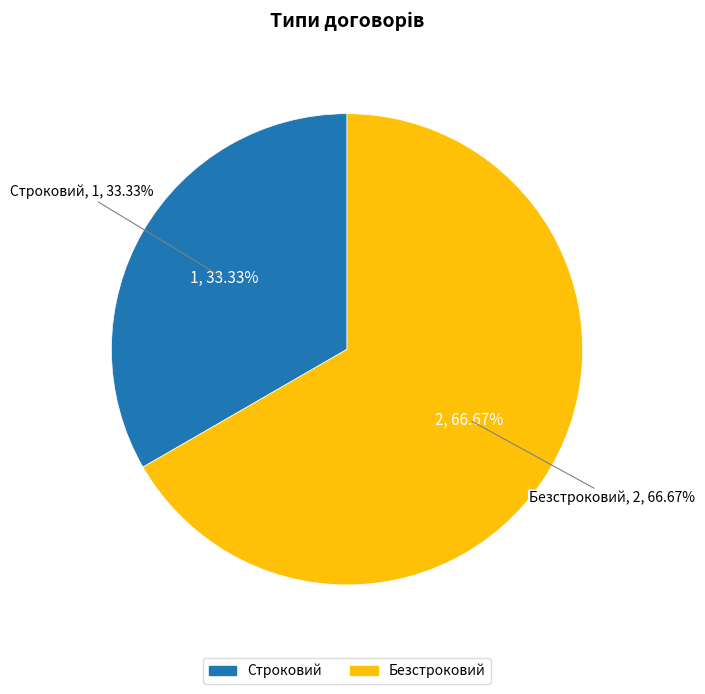

How many segments does this pie chart have?

2